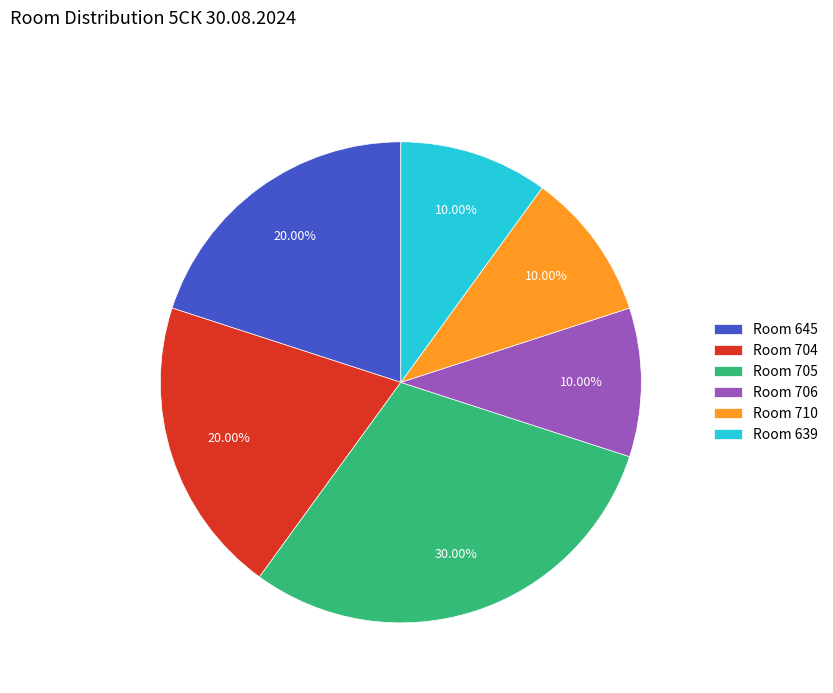

Between Room 706 and Room 645, which is larger?

Room 645